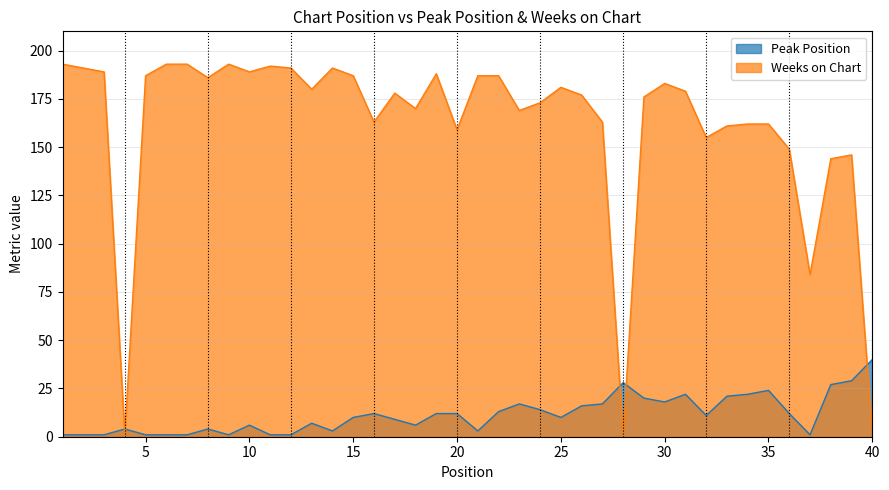

How many data points in Peak Position are above 11?

19